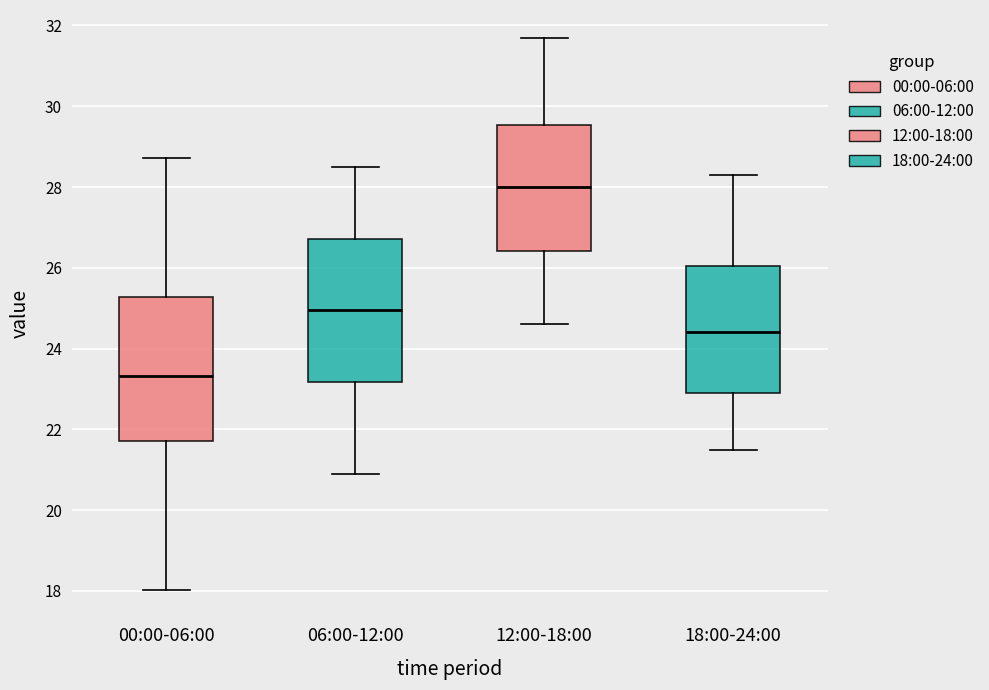

Reading left to right, transcribe this box plot: for each box, give where its median line is, the range the box spans, and where its two whiskers end, as read against the y-axis. The values are not printed on the chart, so give them approximately, as read against the axis.

00:00-06:00: median 23.4, box 21.8 to 25.2, whiskers 18.0 to 28.8
06:00-12:00: median 25.0, box 23.2 to 26.8, whiskers 21.0 to 28.6
12:00-18:00: median 28.0, box 26.4 to 29.6, whiskers 24.6 to 31.8
18:00-24:00: median 24.4, box 23.0 to 26.0, whiskers 21.6 to 28.4